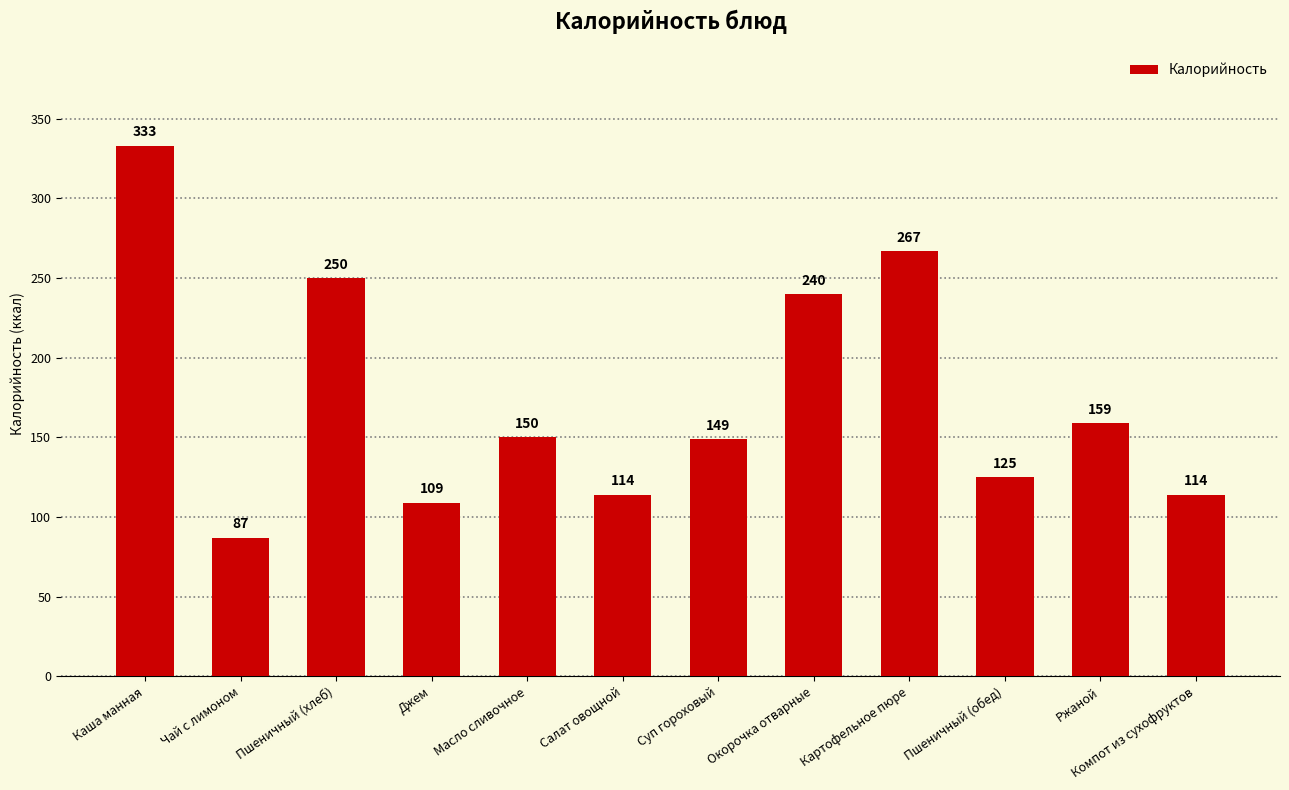

Reading left to right, list all the values displayed in this chart.

Каша манная=333	Чай с лимоном=87	Пшеничный (хлеб)=250	Джем=109	Масло сливочное=150	Салат овощной=114	Суп гороховый=149	Окорочка отварные=240	Картофельное пюре=267	Пшеничный (обед)=125	Ржаной=159	Компот из сухофруктов=114